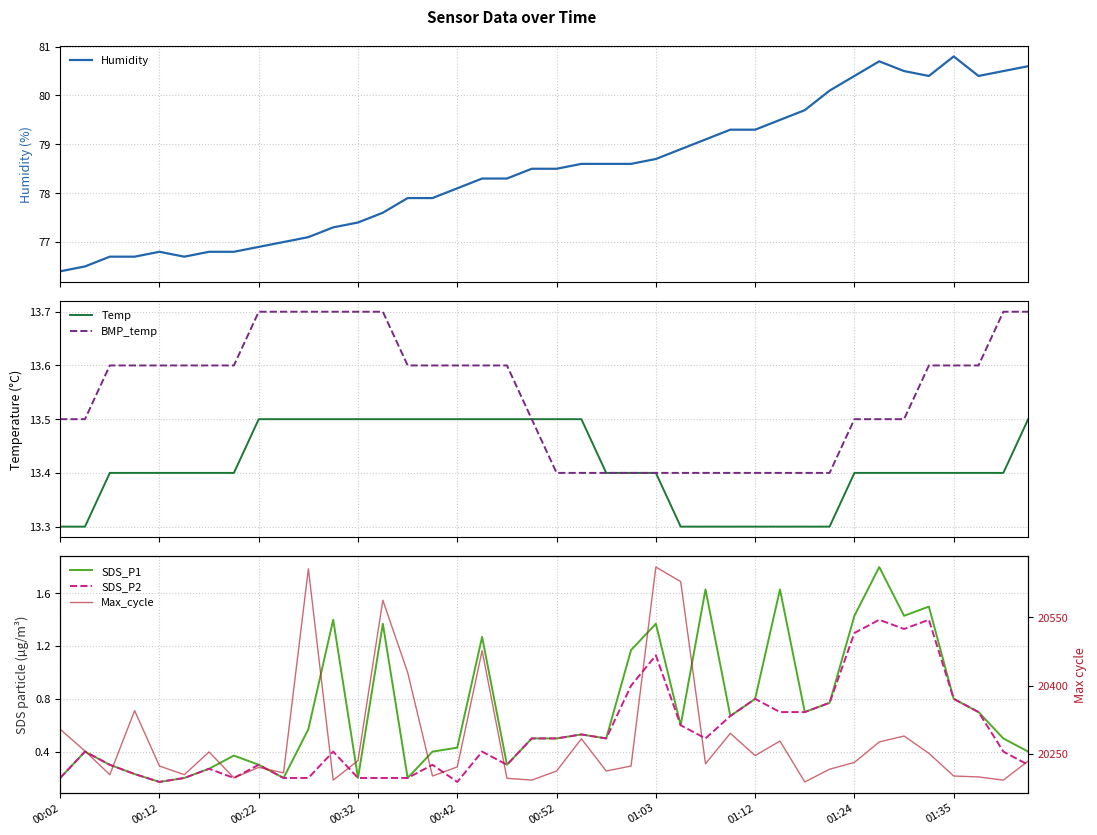

Does the chart display data point markers on the line(s)?

No